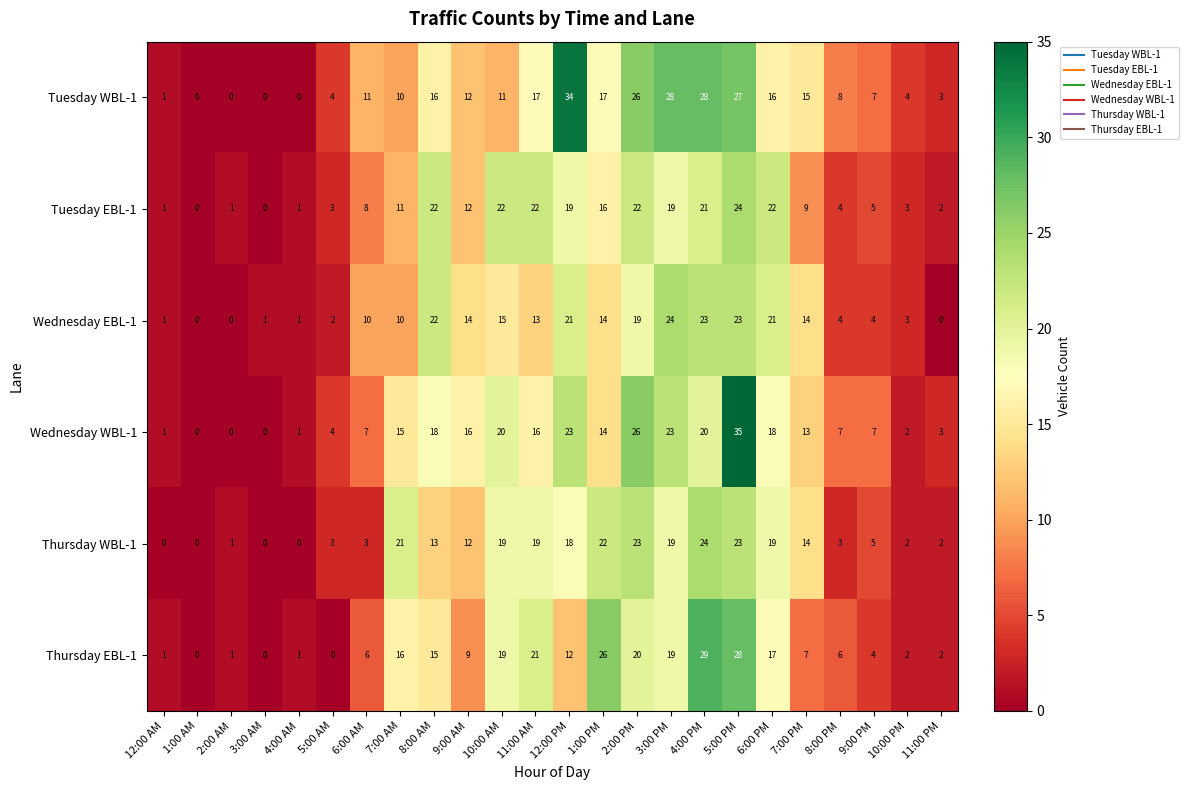

At 12:00 PM, list the series in order from smallest to largest.

Thursday EBL-1, Thursday WBL-1, Tuesday EBL-1, Wednesday EBL-1, Wednesday WBL-1, Tuesday WBL-1